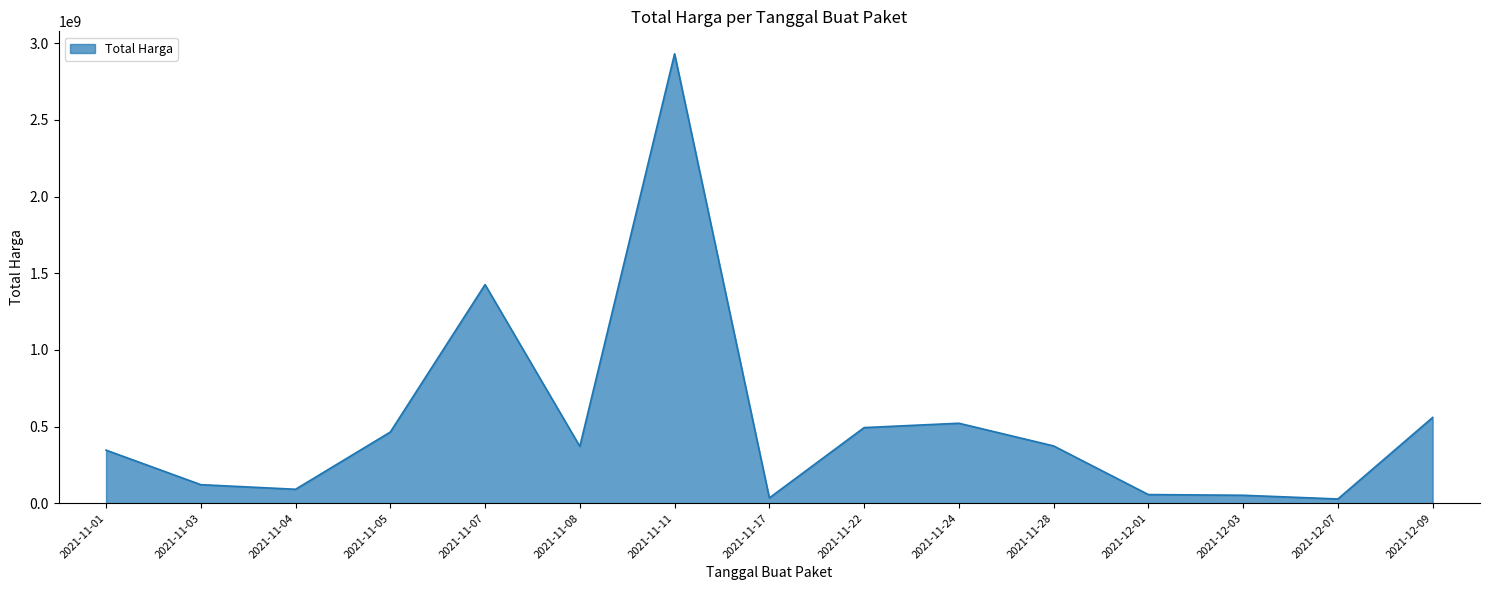

Does the chart display data point markers on the line(s)?

No